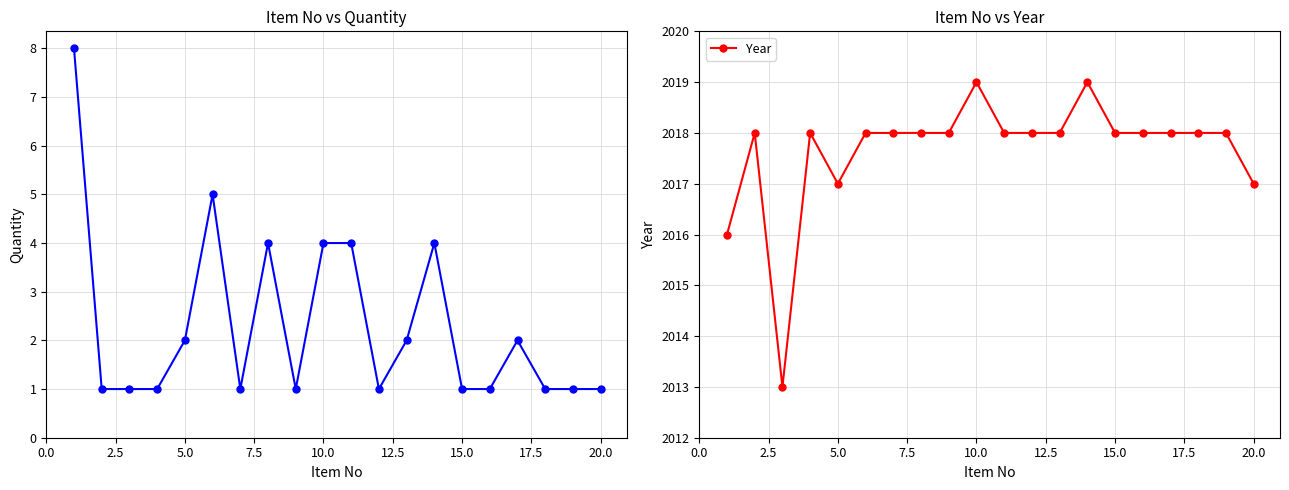

How many interior local peaks does the Quantity series have?

4